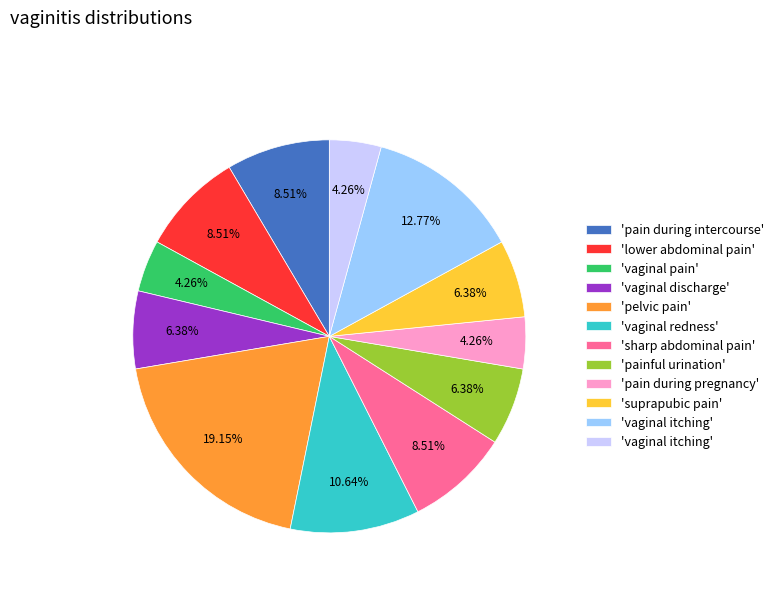

Does any single category account for the majority?

No